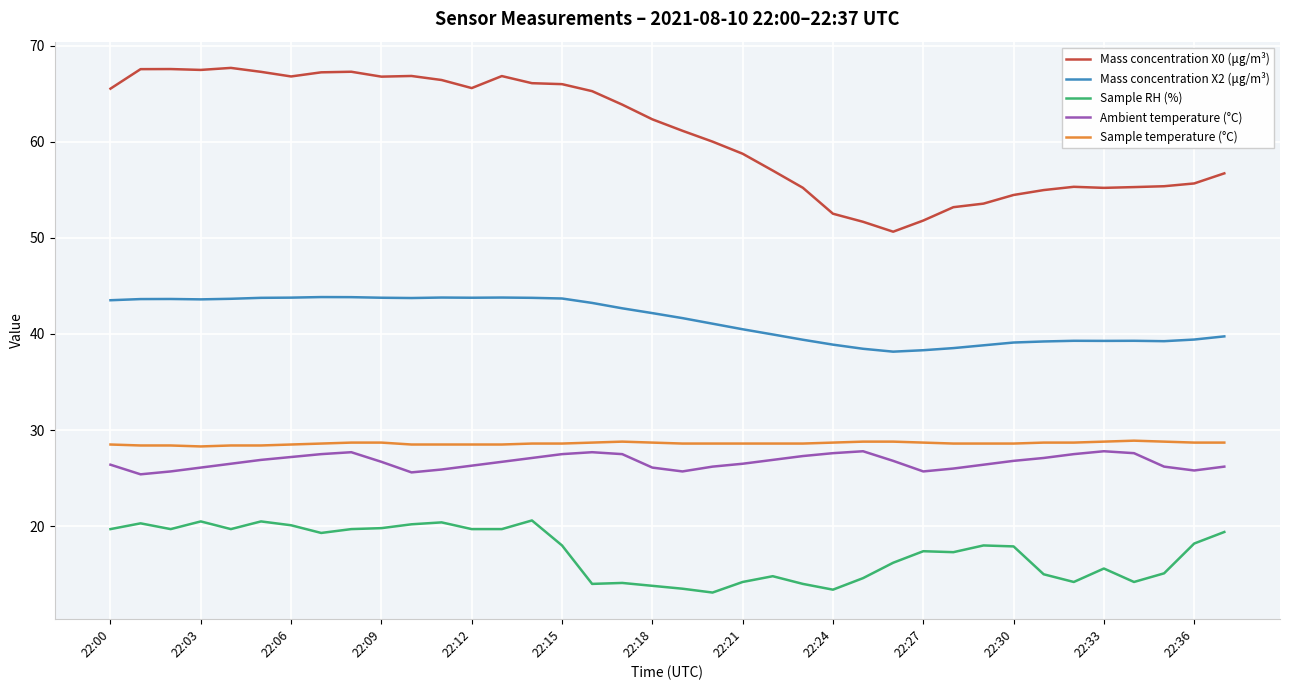

Which series has the largest range (max minus min)?

Mass concentration X0 (μg/m³)